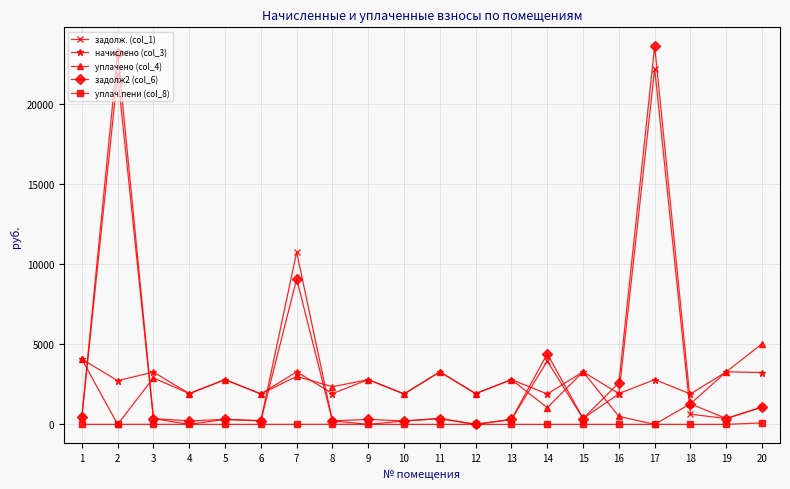

True or false: уплач.пени (col_8) and начислено (col_3) cross at least once.

False